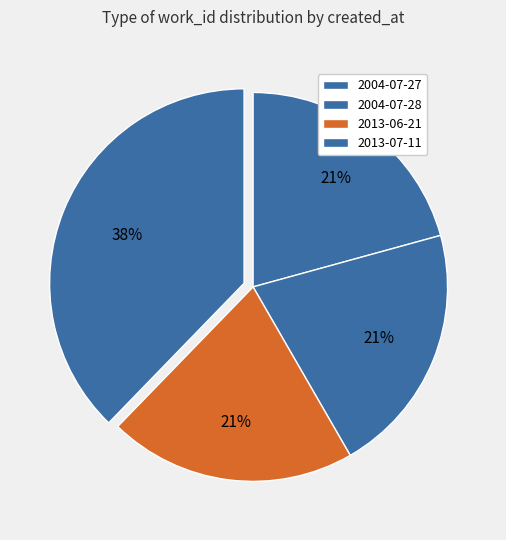

How many slices are in this pie chart?

4